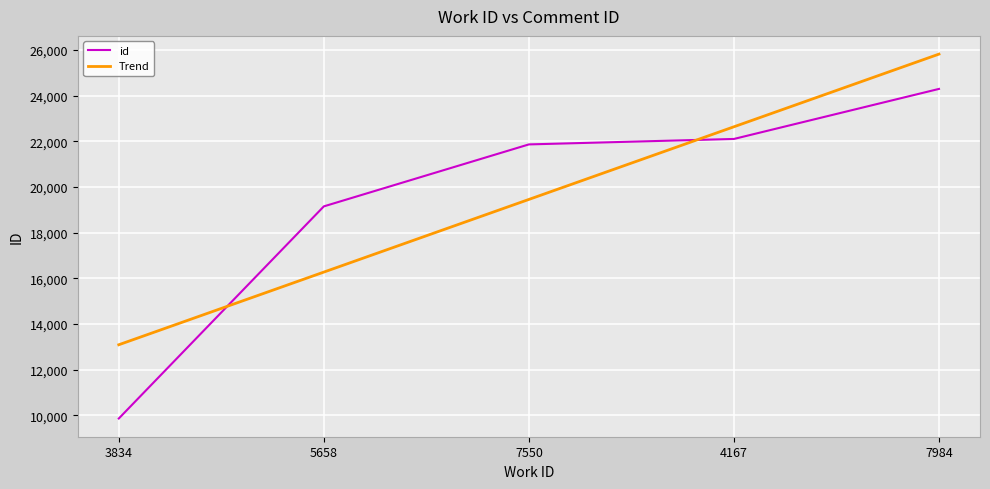

Between which two adjacent categories do id and Trend first intersect?

3834 and 5658